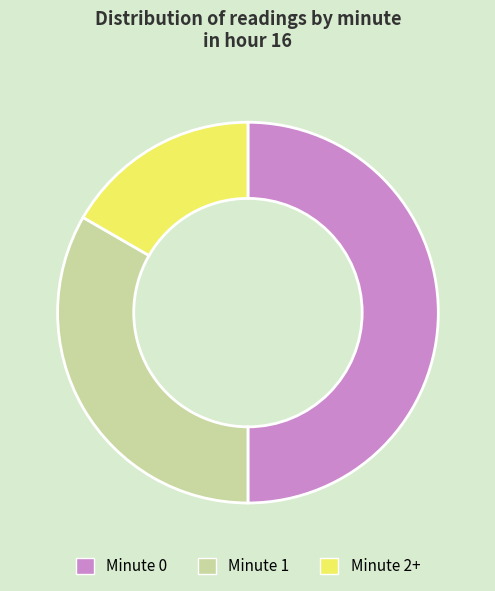

Does Minute 1 account for over 50% of the chart?

No